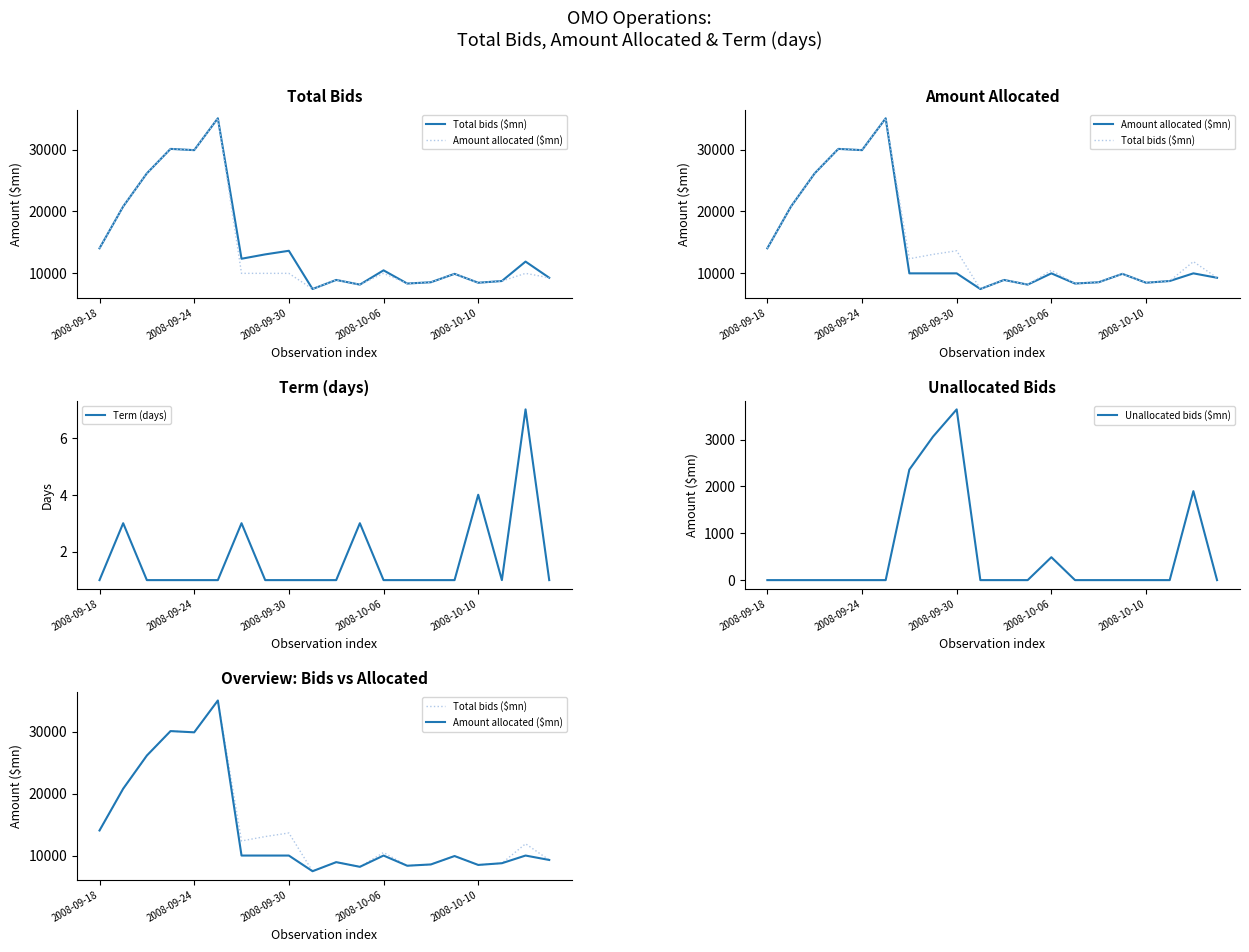

What are all the series names shown in the legend?

Total bids ($mn), Amount allocated ($mn), Term (days), Unallocated bids ($mn)